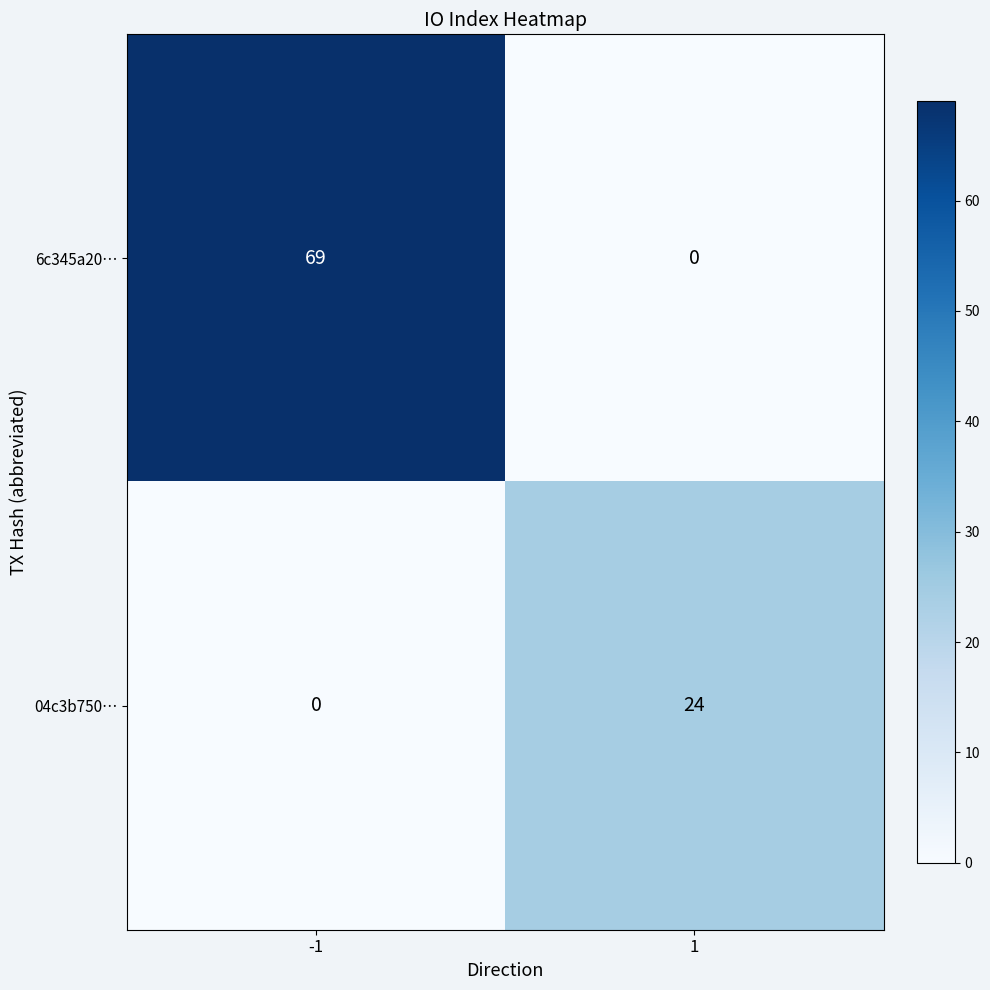

Which label corresponds to the largest value in the chart?

-1